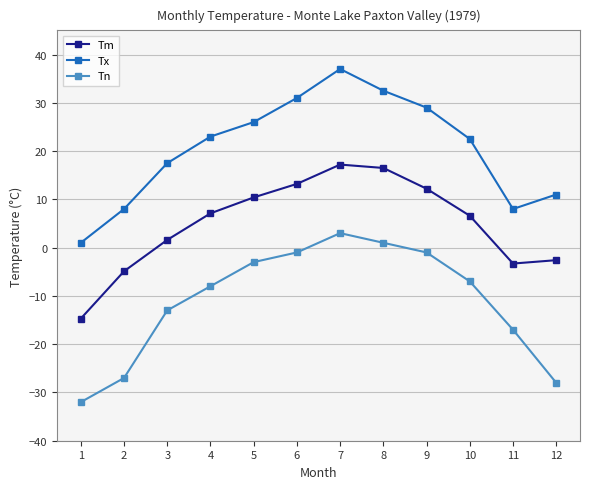

What is the difference between the second highest and second lowest values in the Tx series?

24.5